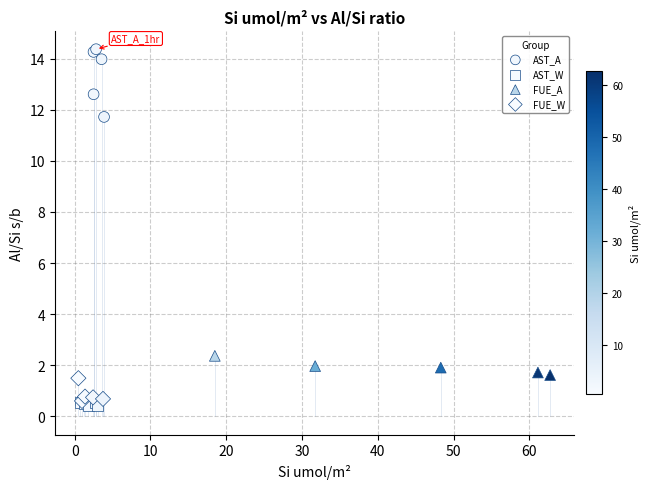

Which series has the largest Y range (max minus min)?

AST_A